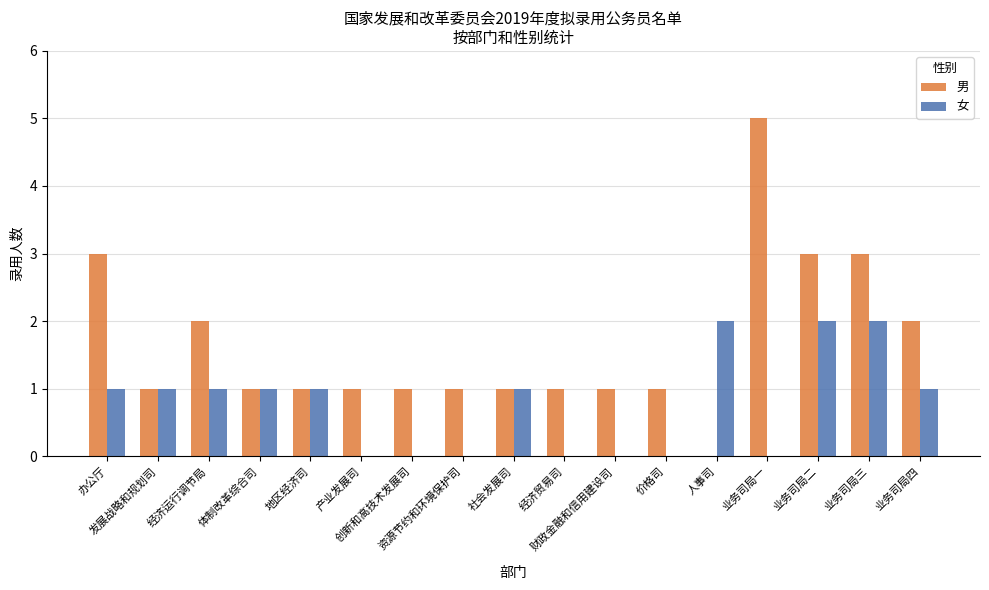

How many distinct data groups are displayed?

2